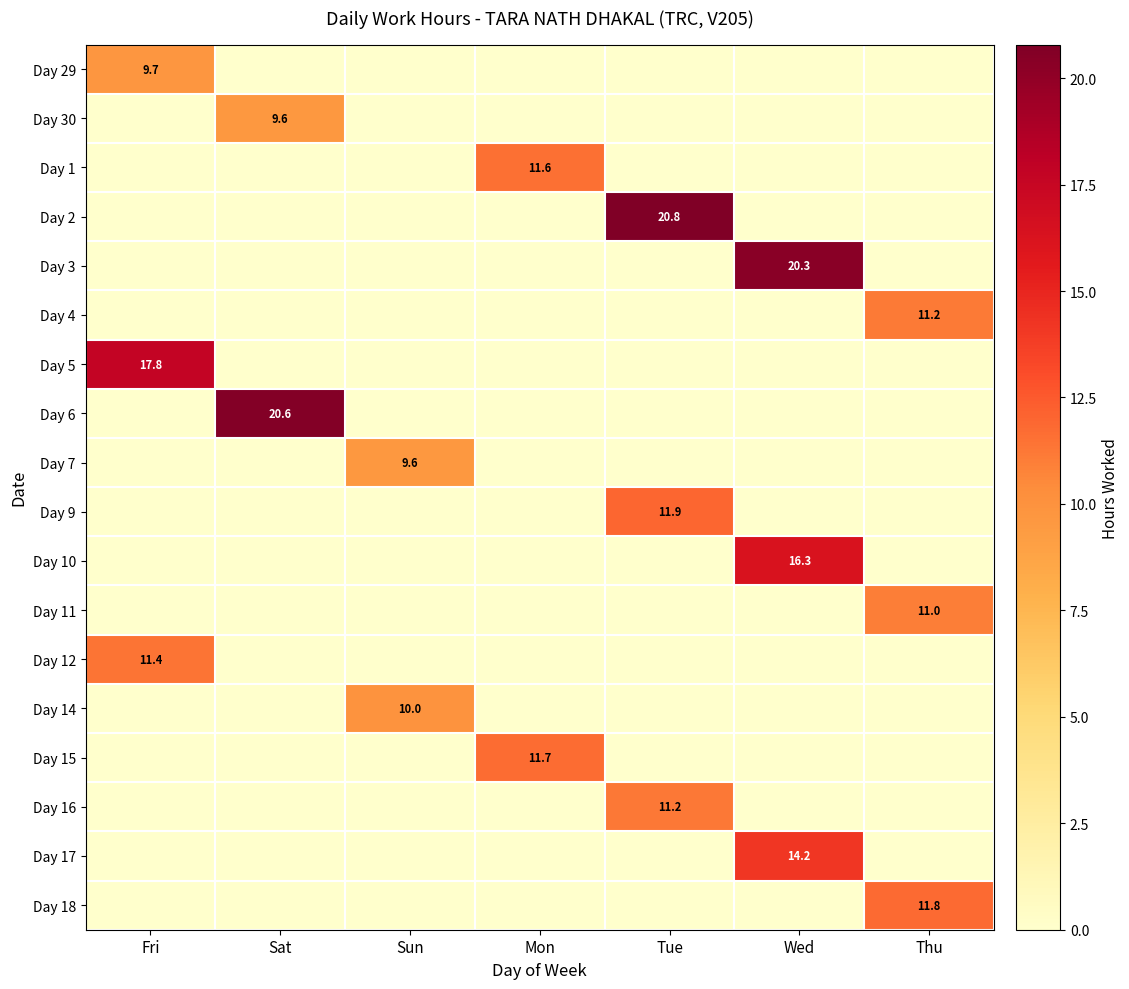

Which has a higher value, Sat or Wed?

Sat